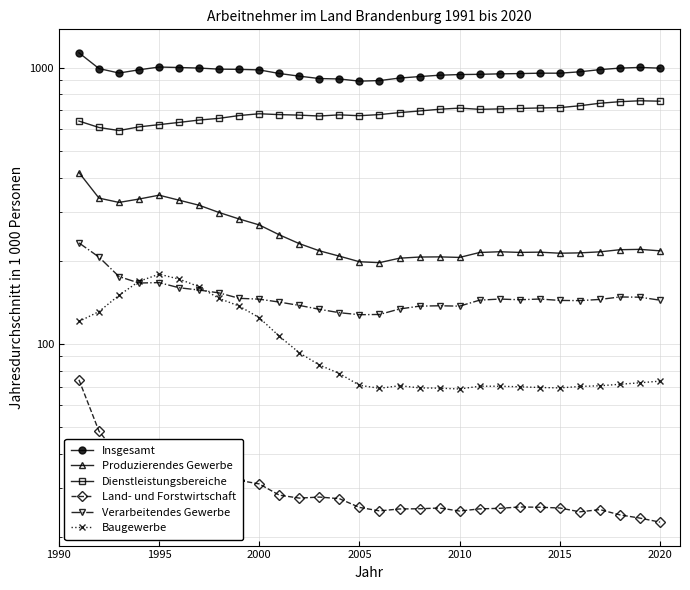

What is the value of the Produzierendes Gewerbe point at the 12th from the left?

230.6